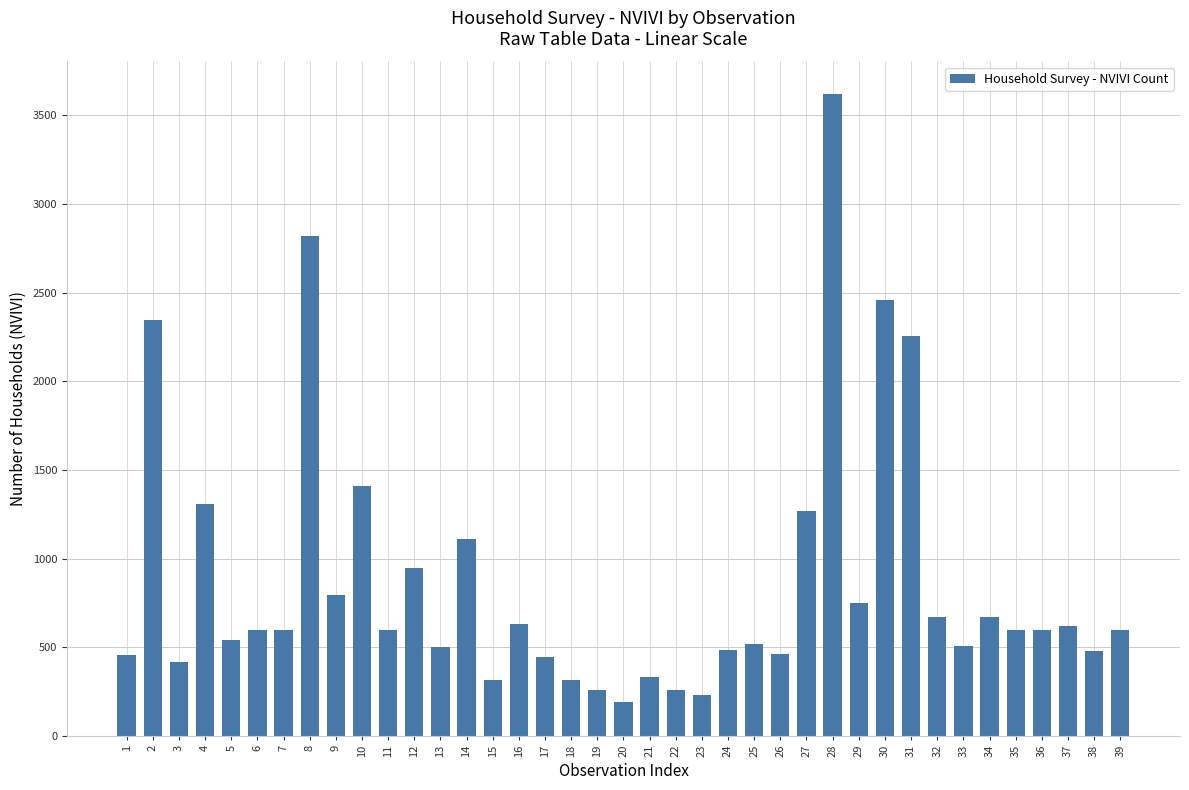

The value at 19 is 260. True or false?

True